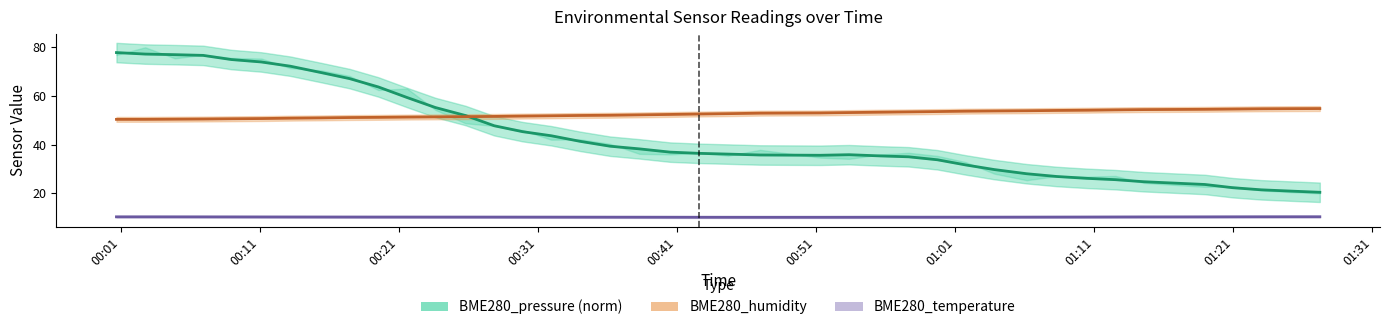

Read the BME280_temperature value at 2023/10/12 00:02:45.

10.4